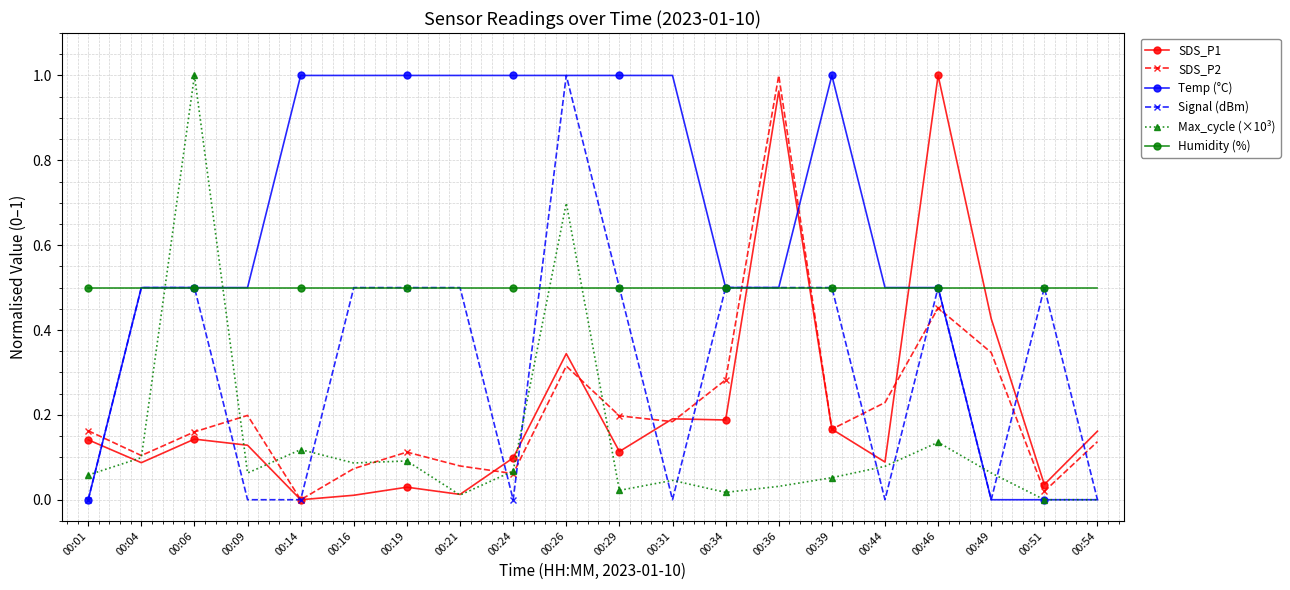

True or false: Temp (°C) has a value of 0.5 at 00:36.

True